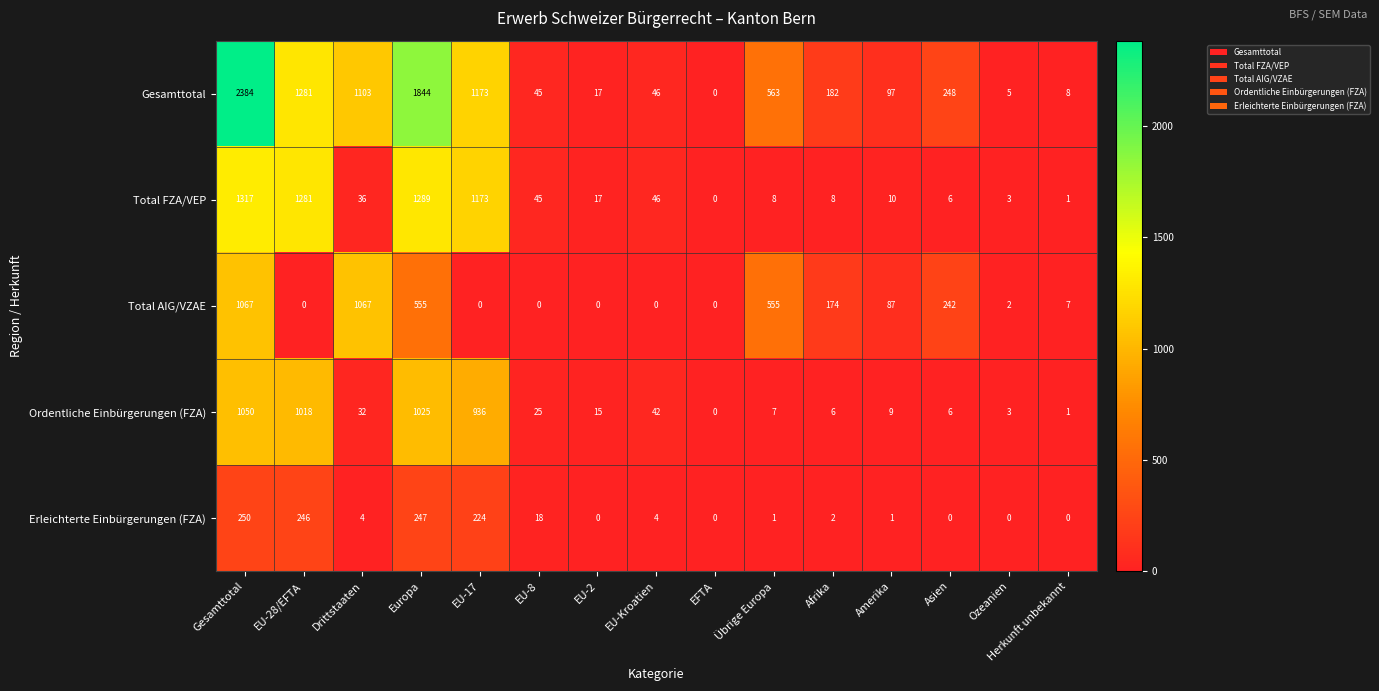

Rank the series by their maximum value, from lowest to highest.

Erleichterte Einbürgerungen (FZA), Ordentliche Einbürgerungen (FZA), Total AIG/VZAE, Total FZA/VEP, Gesamttotal